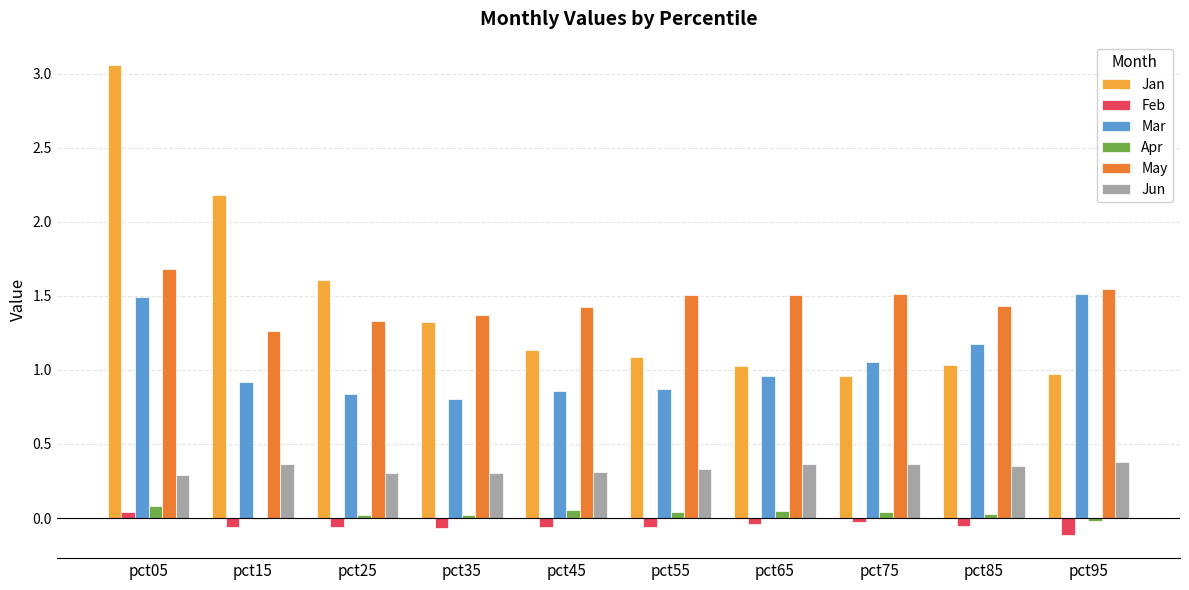

At which category is the sum across all series the highest?

pct05